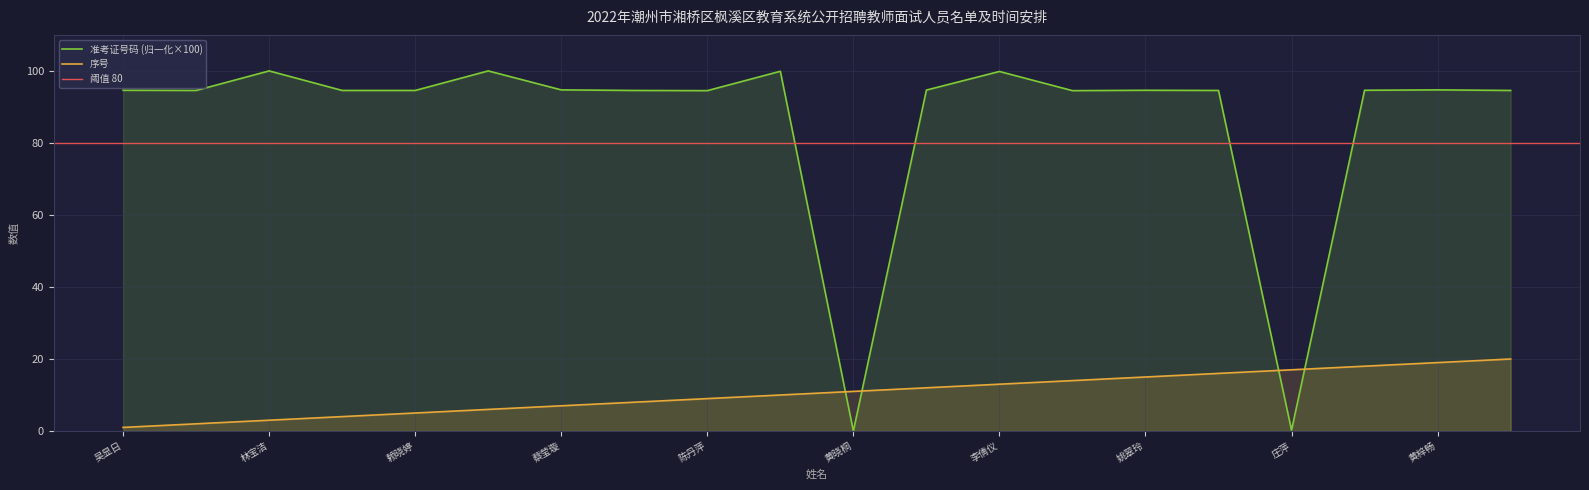

Is it true that 准考证号码 equals 94.6 at 赖晓婷?

True